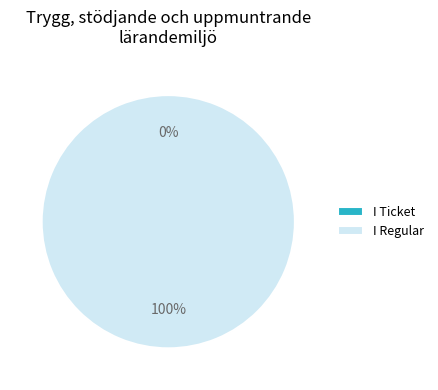

What percentage is the Regular slice, to the nearest percent?

100%